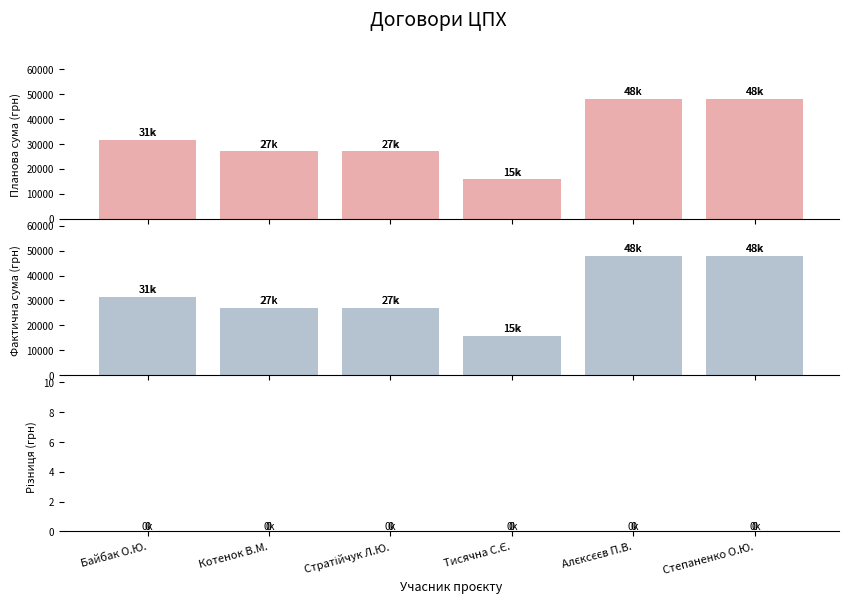

At Степаненко О.Ю., list the series in order from largest to smallest.

Планова сума (грн), Фактична сума (грн), Різниця (грн)